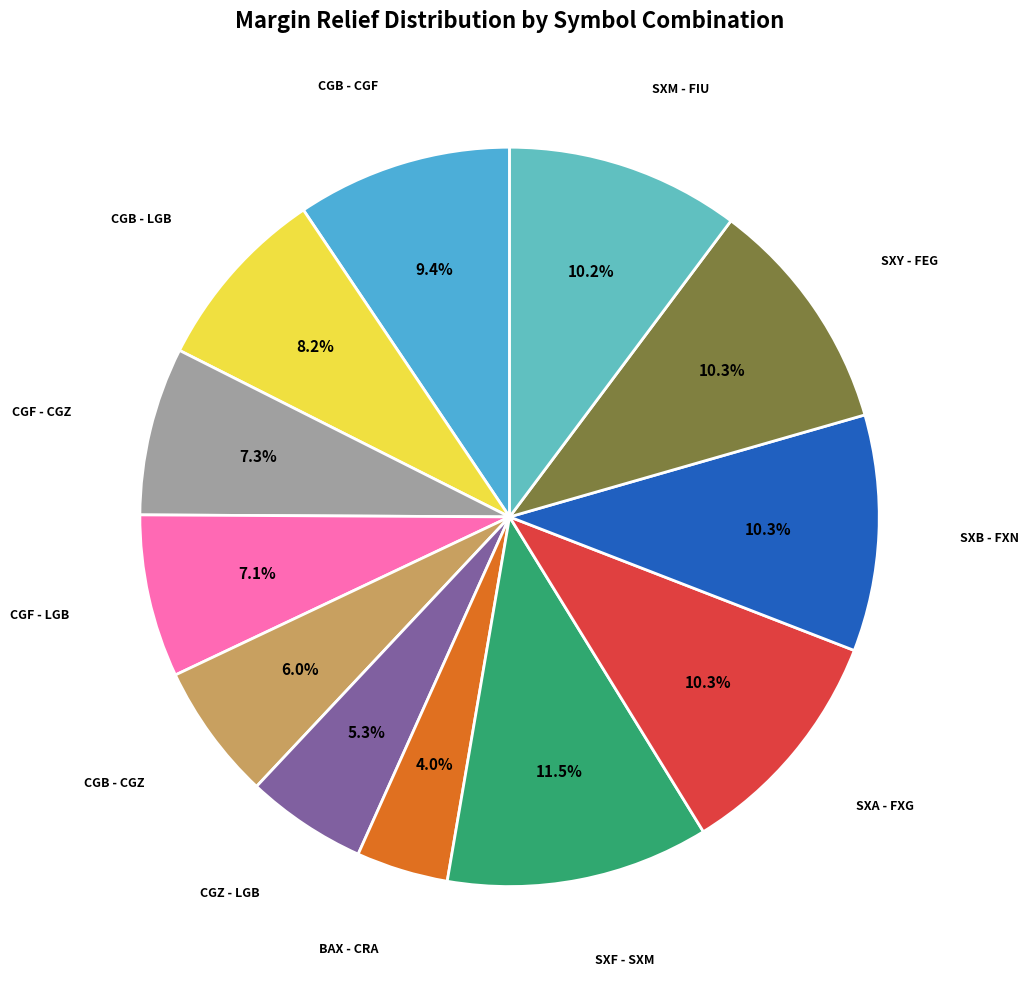

Is it true that CGB - CGF is 1% of the pie?

False